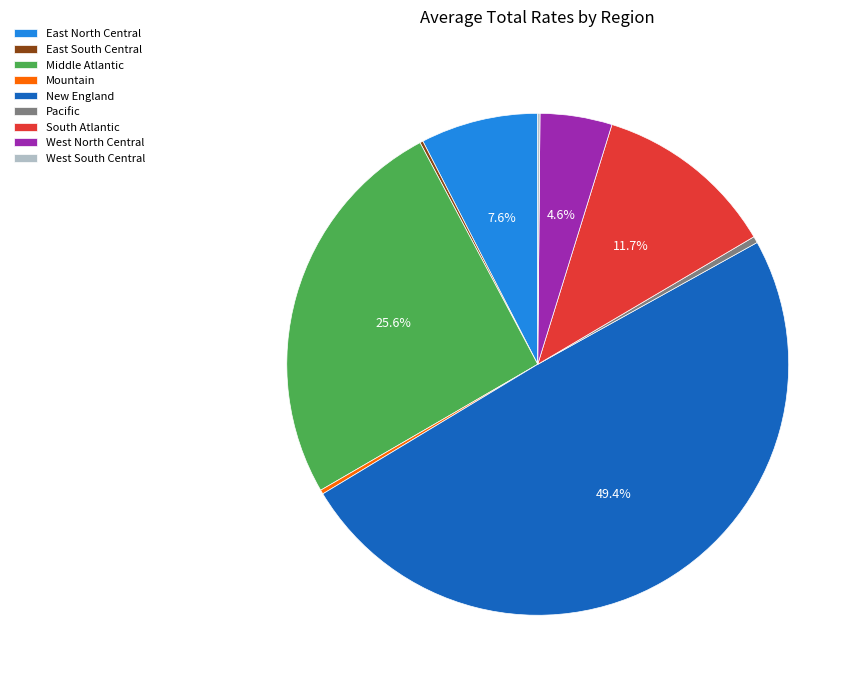

Does Pacific represent more than half of the total?

No